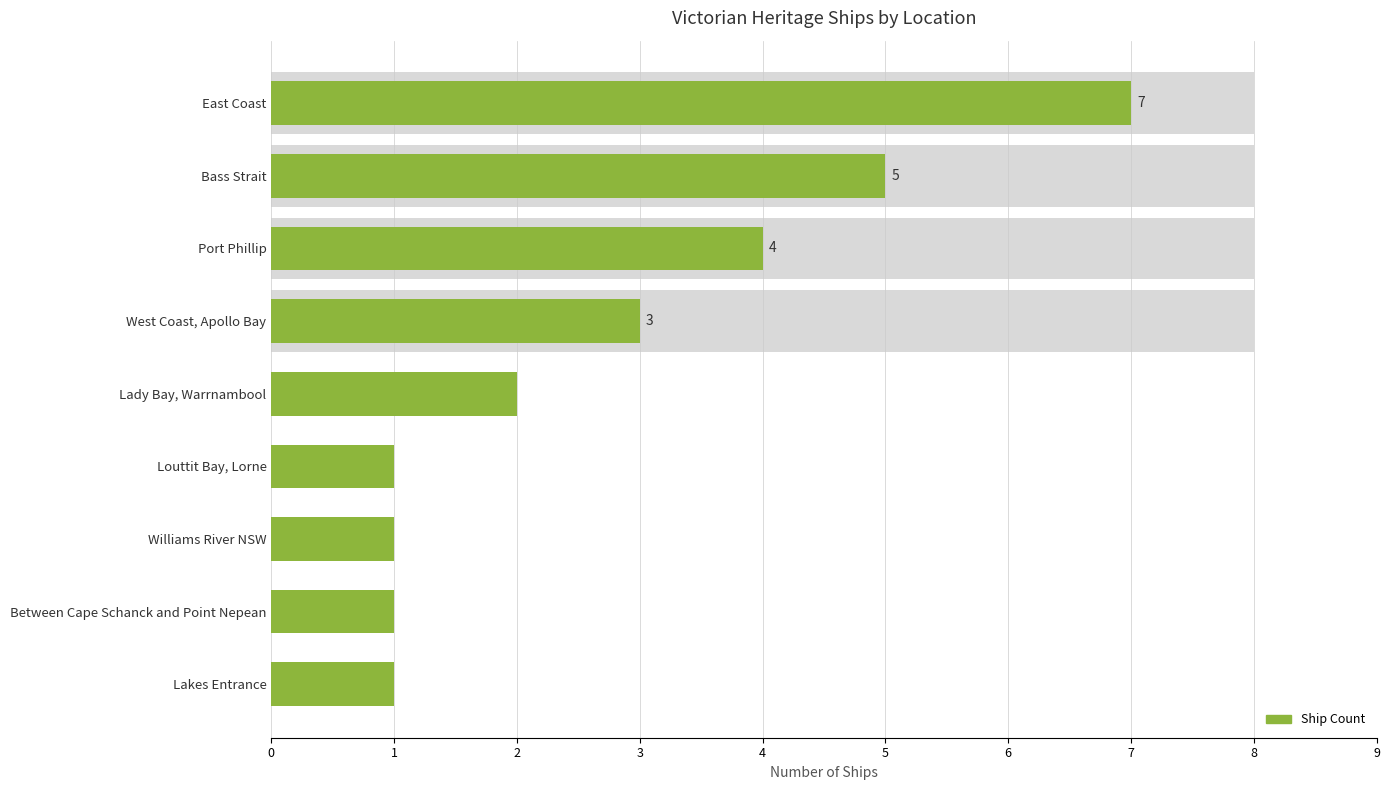

What is the minimum value shown in the chart?

1